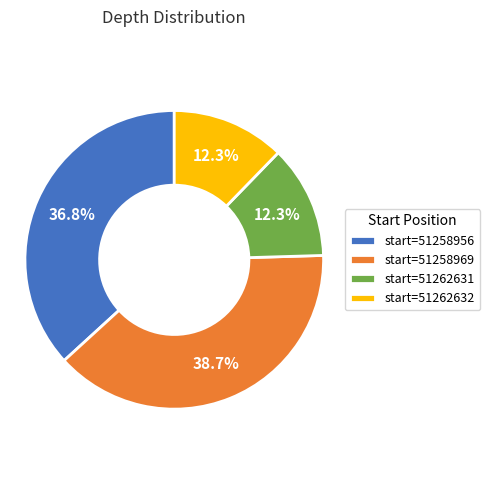

Which category has the biggest portion of the pie?

start=51258969